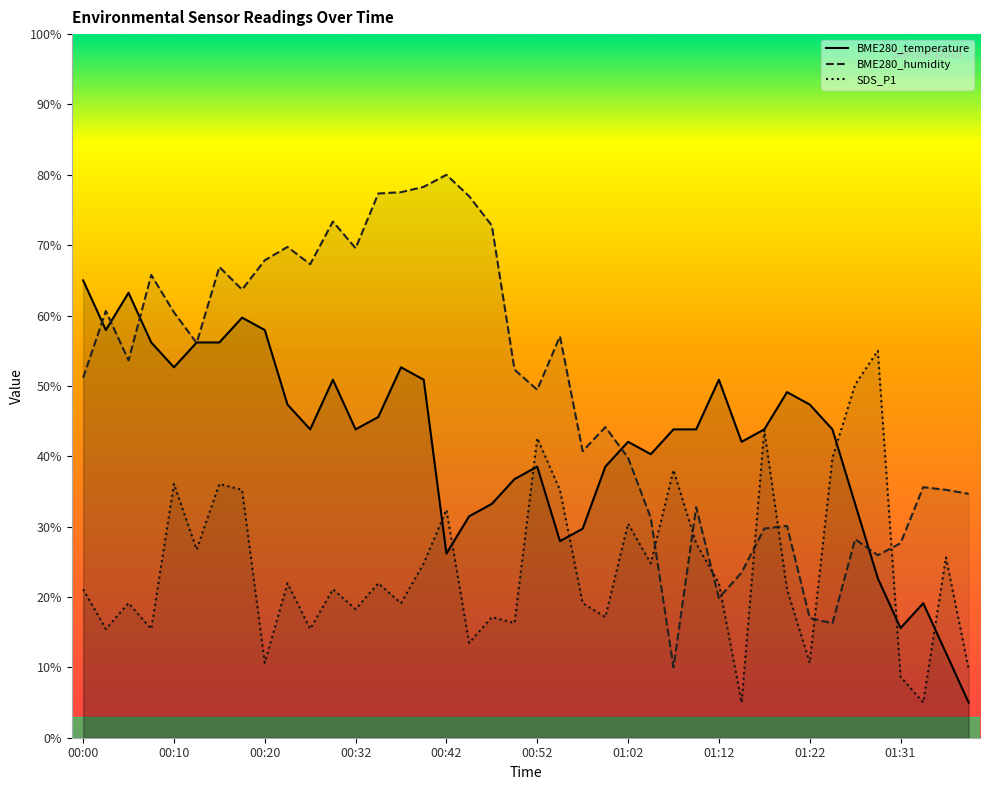

What is the label of the 37th point from the left?

01:31